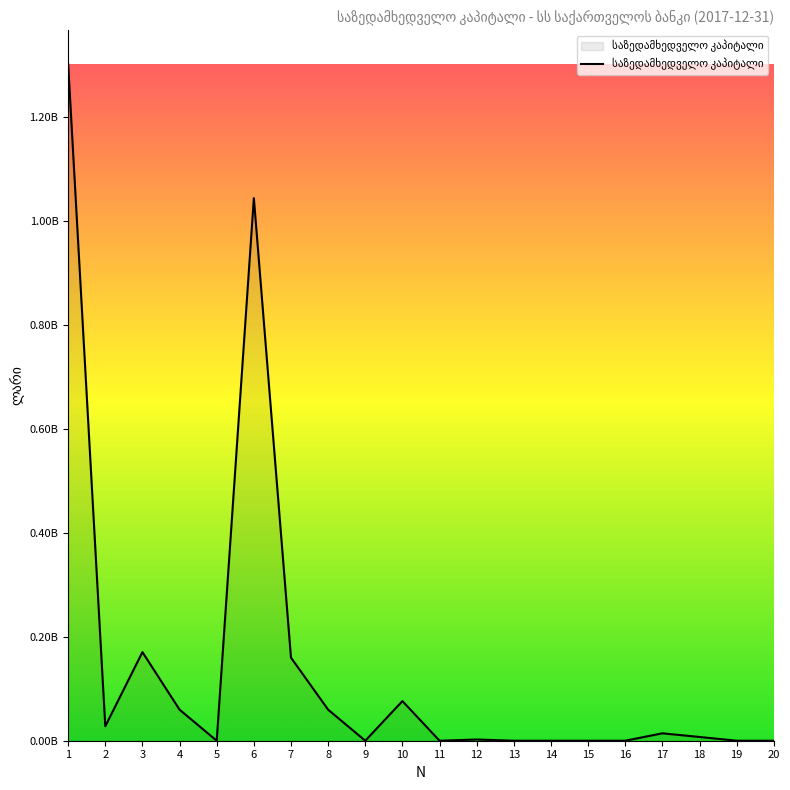

What is the greatest value displayed?

1301594843.2